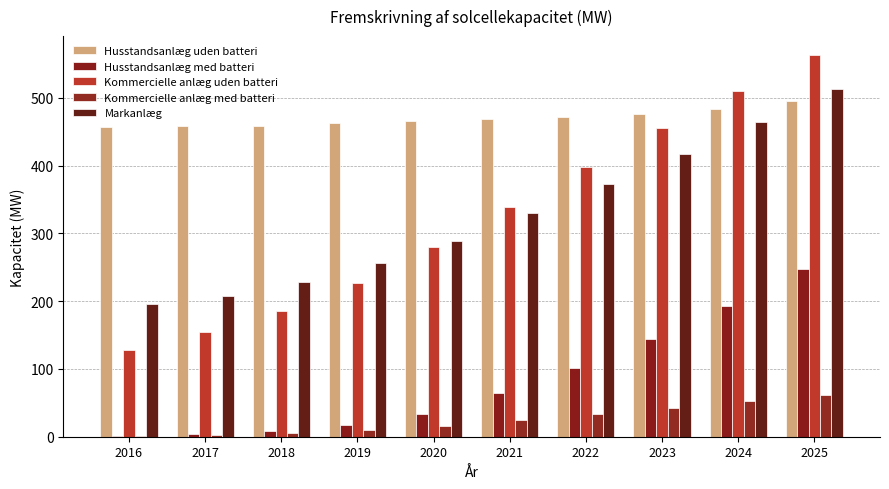

What is the value of the Husstandsanlæg uden batteri bar at the 8th from the left?

476.3